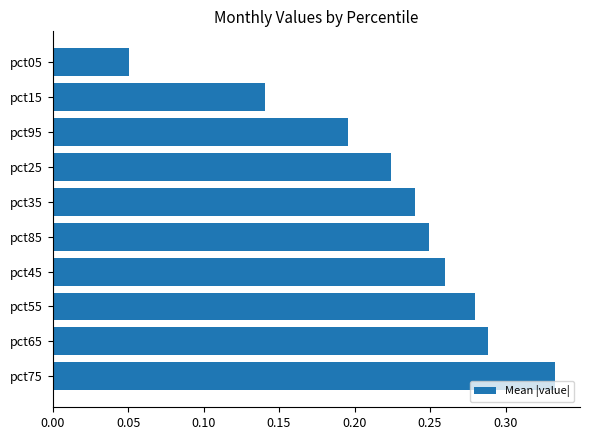

Are the bars horizontal?

Yes